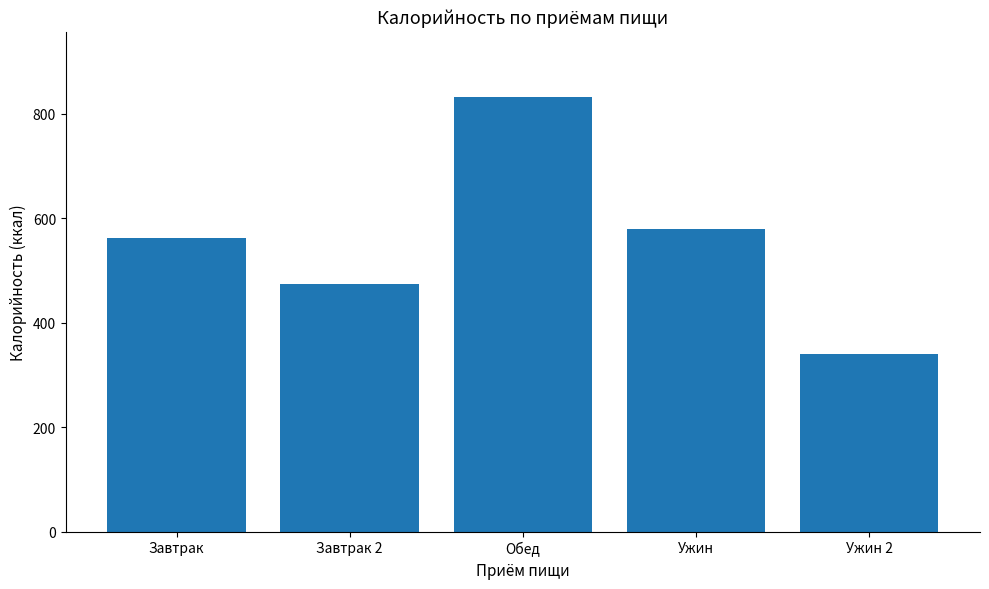

The chart shows a value of 445.8 at Ужин 2. True or false?

False